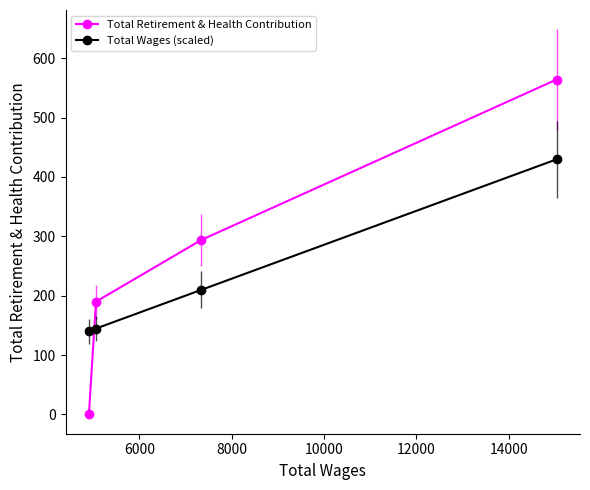

Which series has the largest total across all categories?

Total Retirement & Health Contribution